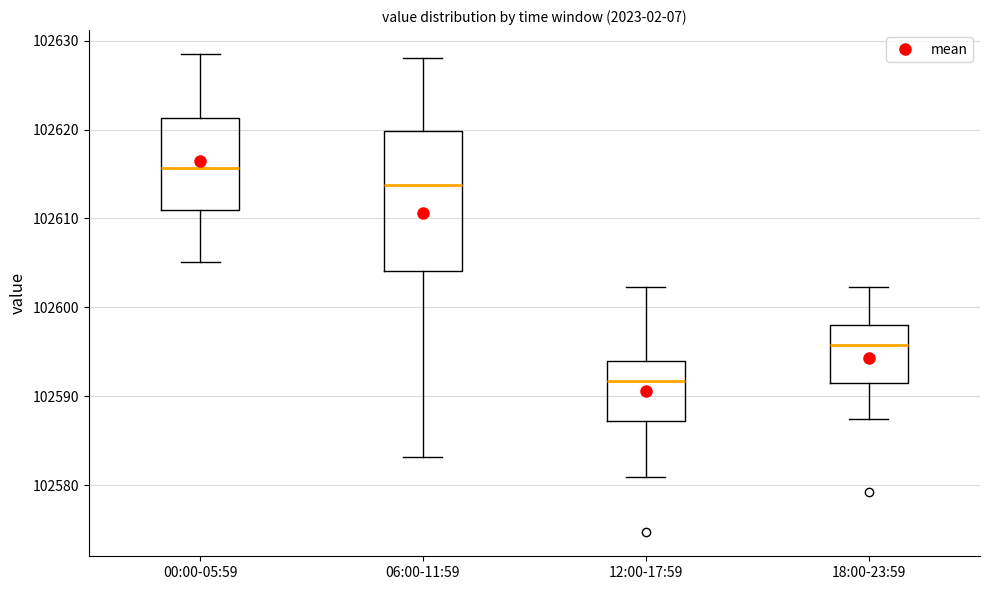

Where is the upper edge of the box for 18:00-23:59 on the y-axis? The values are not printed on the chart, so give them approximately, as read against the axis.

102598